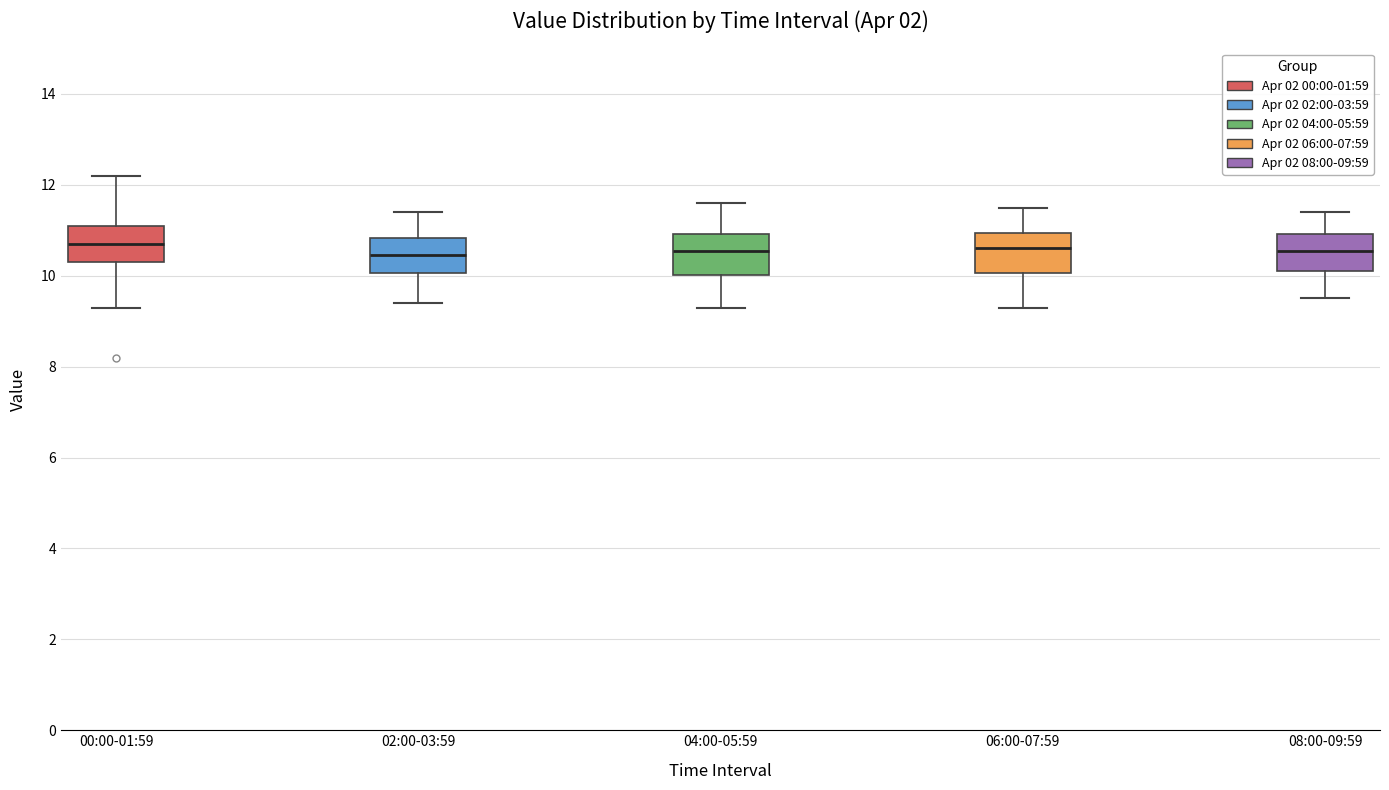

Where is the lower edge of the box for 00:00-01:59 on the y-axis? The values are not printed on the chart, so give them approximately, as read against the axis.

10.4